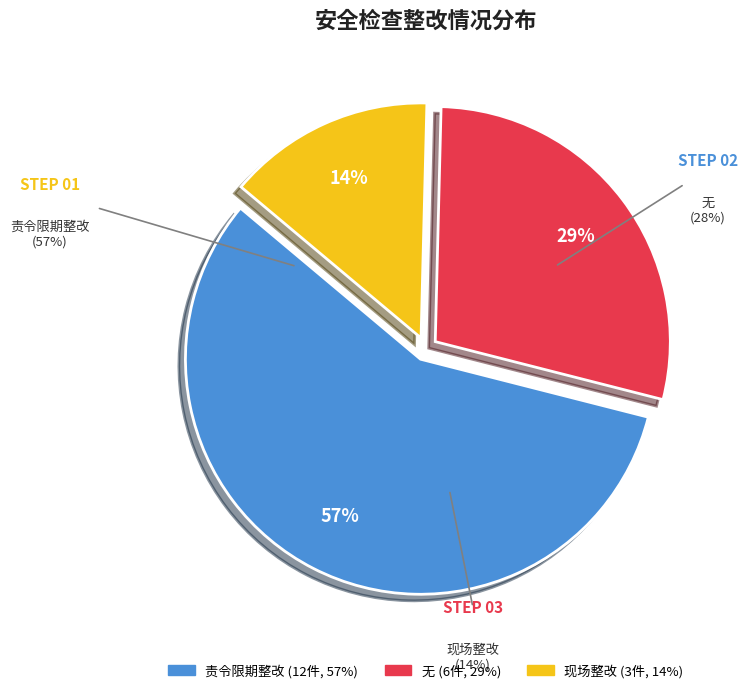

Between 无 and 责令限期整改, which is larger?

责令限期整改